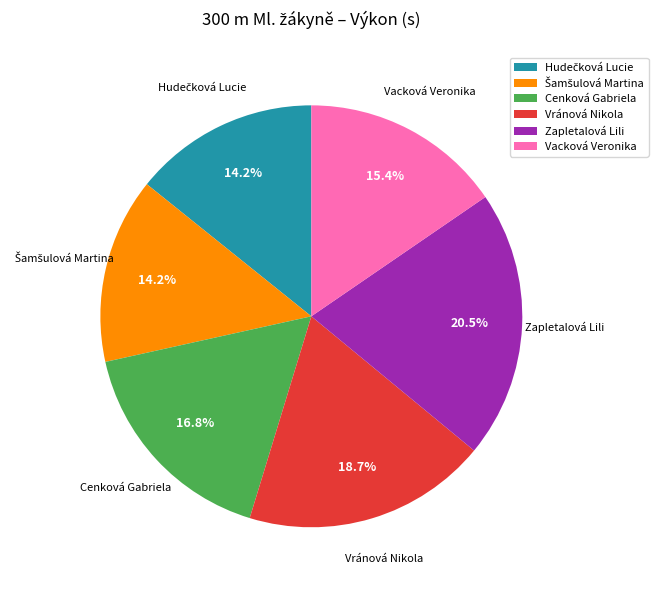

Is there any slice that represents more than half of the pie?

No